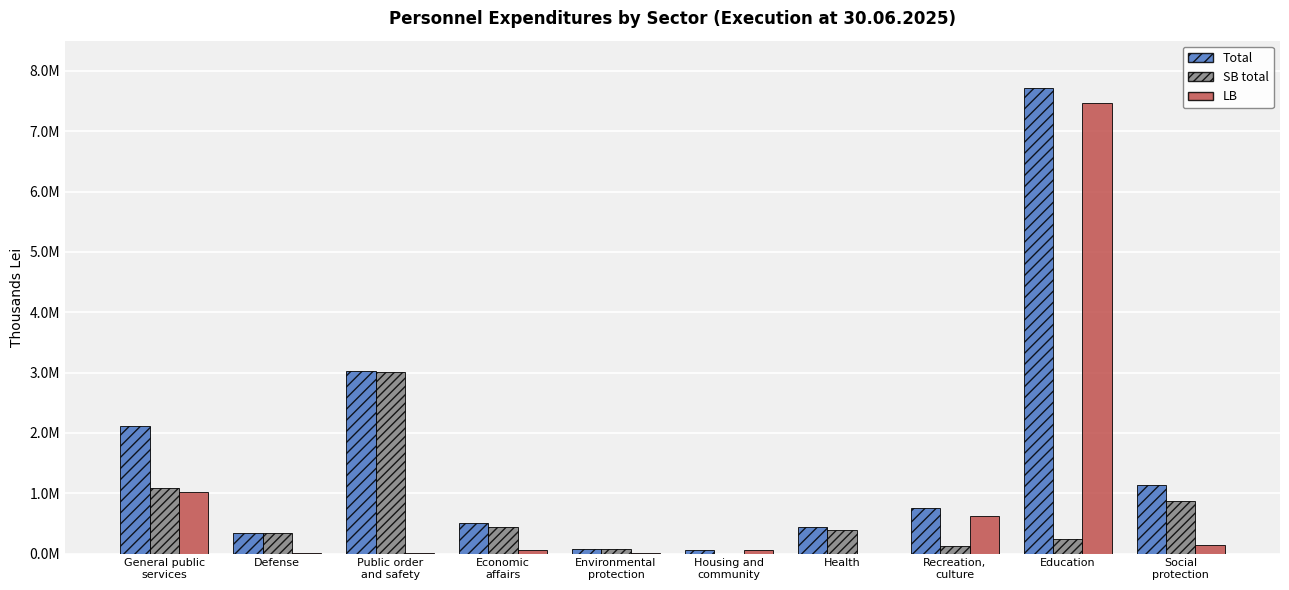

What are all the series names shown in the legend?

Total, SB total, LB